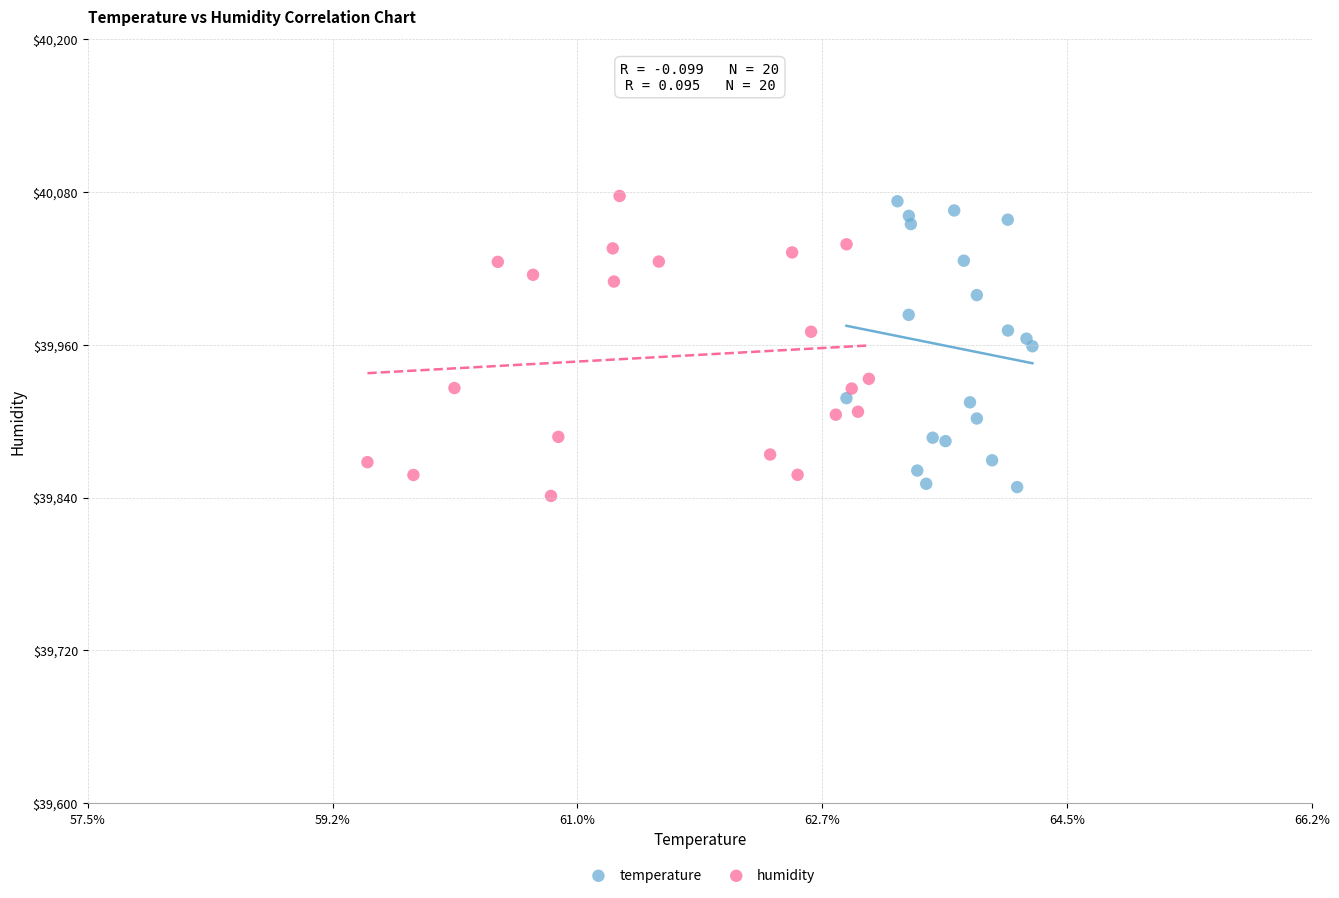

Which series has the largest Y range (max minus min)?

humidity